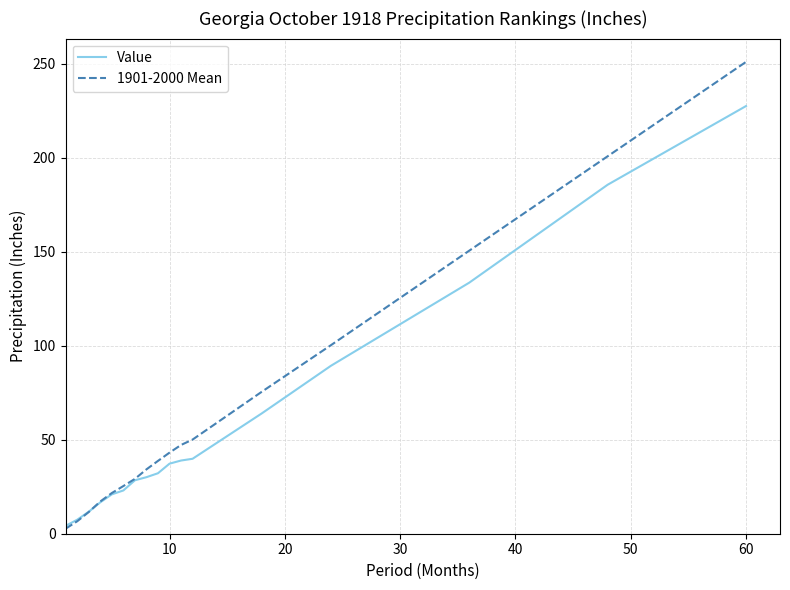

Which series has the largest range (max minus min)?

1901-2000 Mean